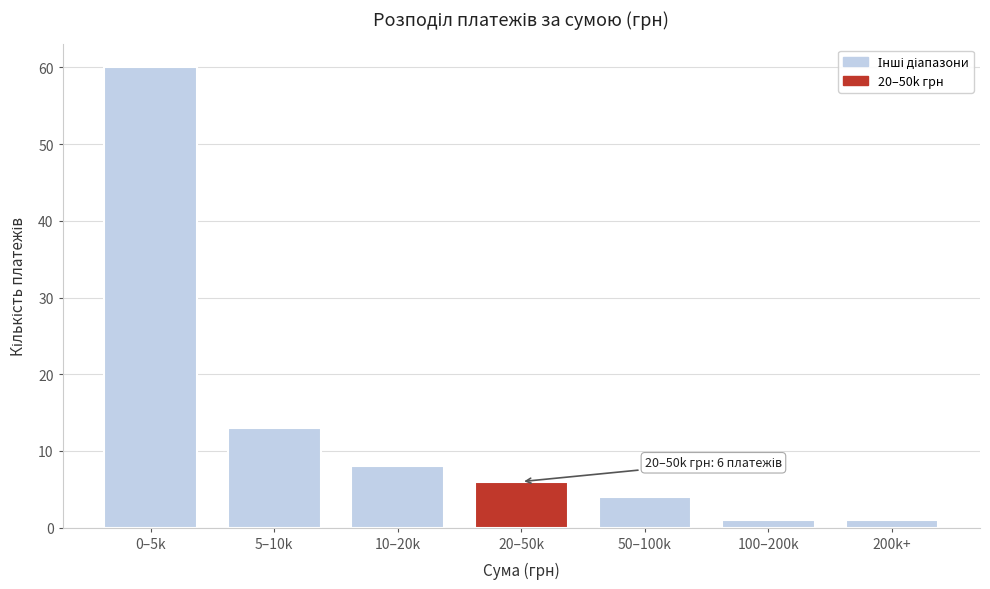

Reading left to right, extract all data points from this chart.

0–5k=60	5–10k=13	10–20k=8	20–50k=6	50–100k=4	100–200k=1	200k+=1